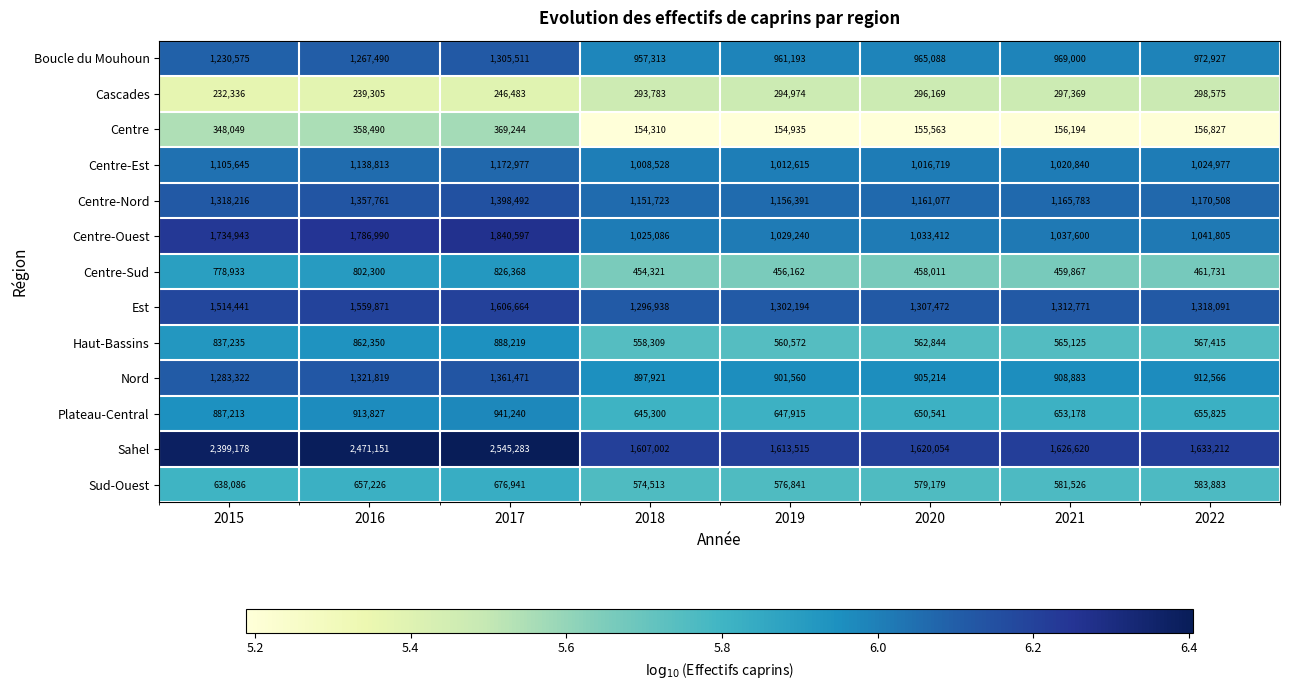

What value does the Centre-Sud series have at 2015, to the nearest 50?

778950